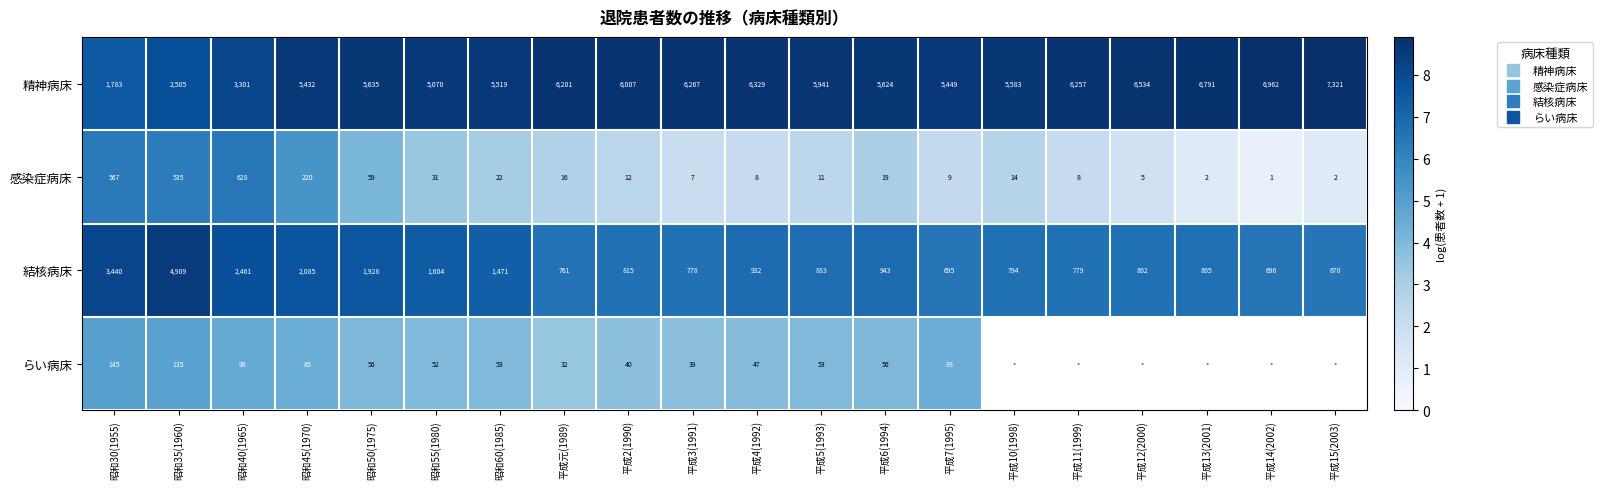

Which has a higher value, 昭和60(1985) or 平成13(2001)?

平成13(2001)